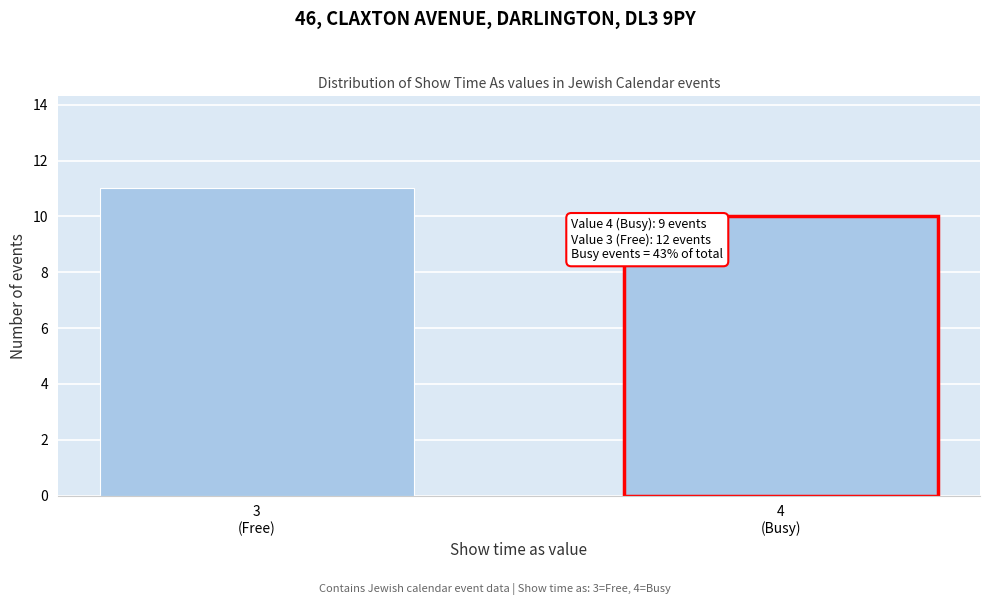

Reading left to right, extract all data points from this chart.

11	10